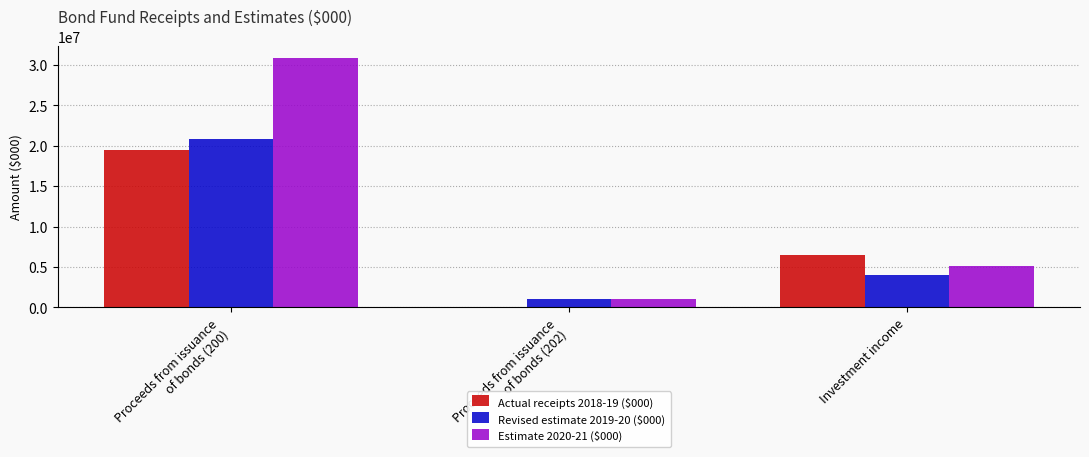

Count the number of categories in the chart.

3